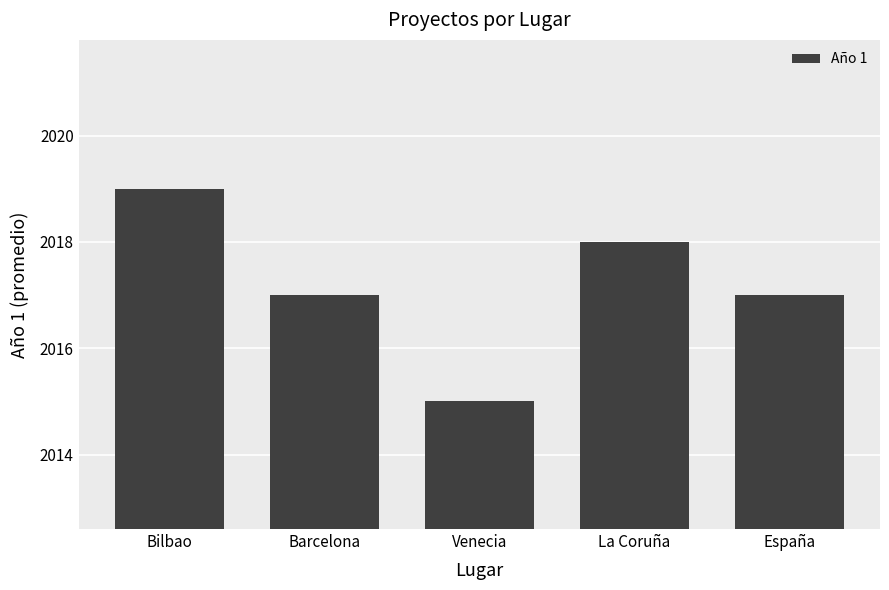

What is the value of the 2nd bar from the left?

2017